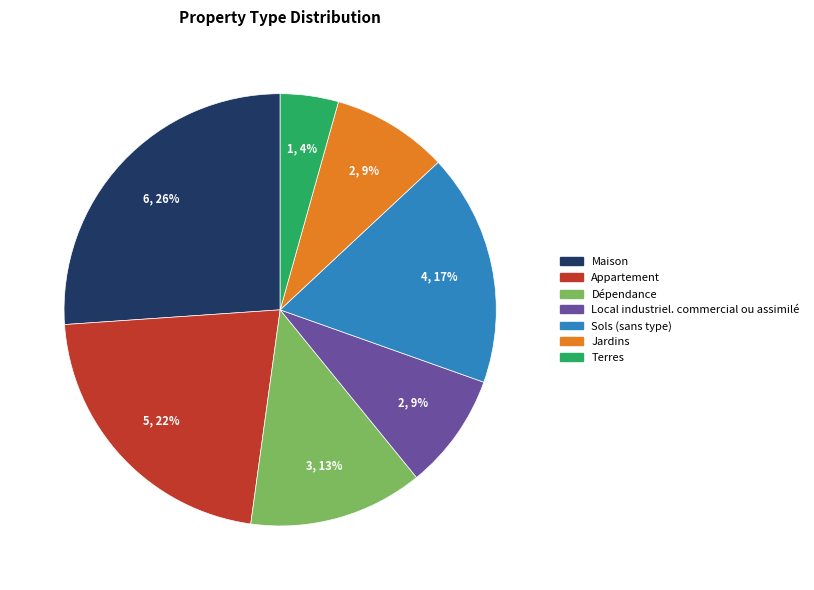

To the nearest percent, what is the combined percentage of Jardins and Terres?

13%